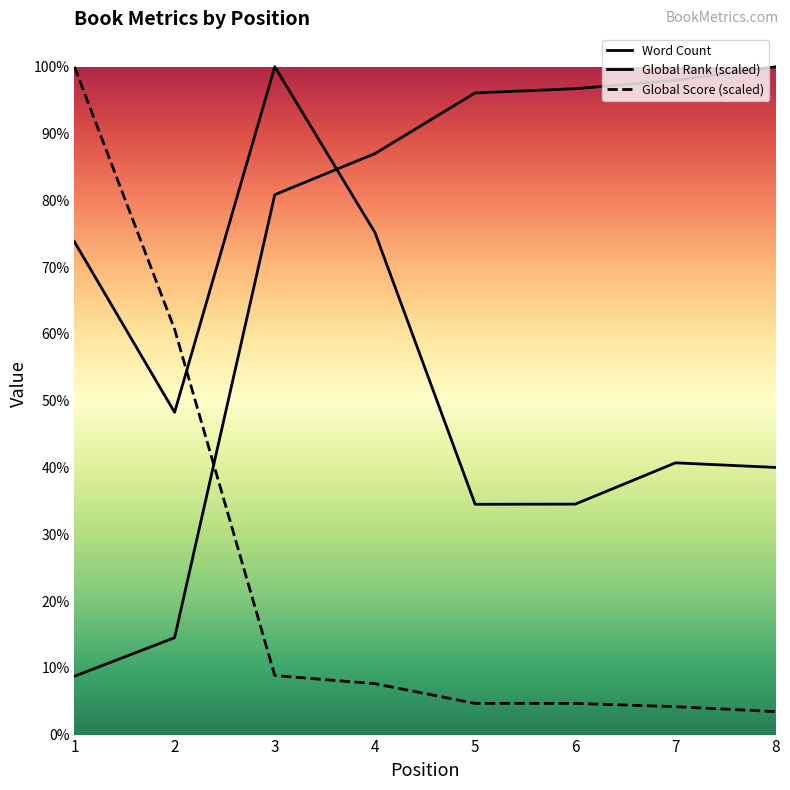

Which category has the lowest value in the Global Rank series?

1